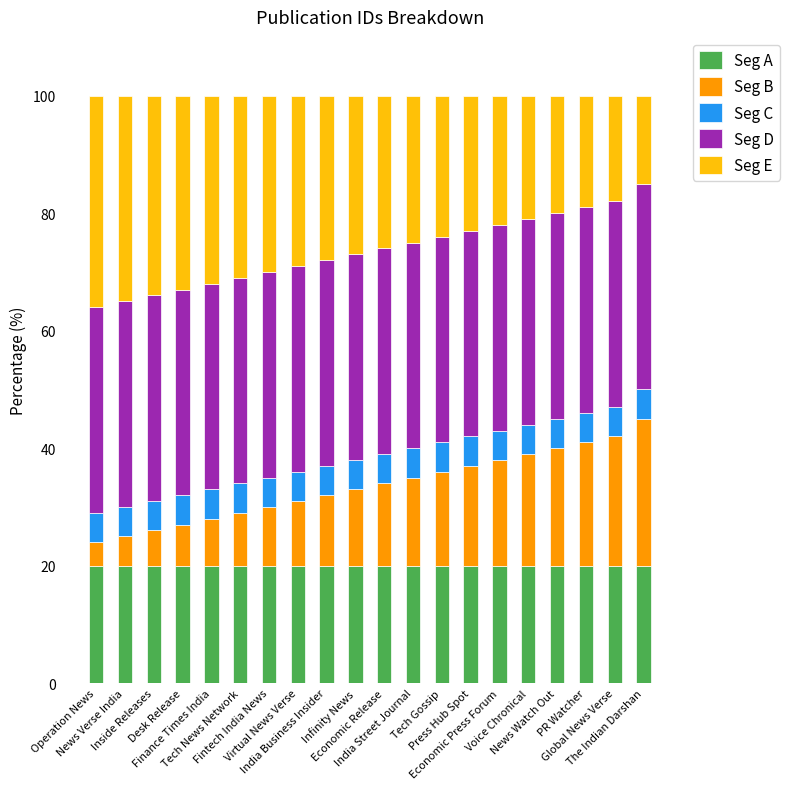

What is the minimum value for Seg A?

20